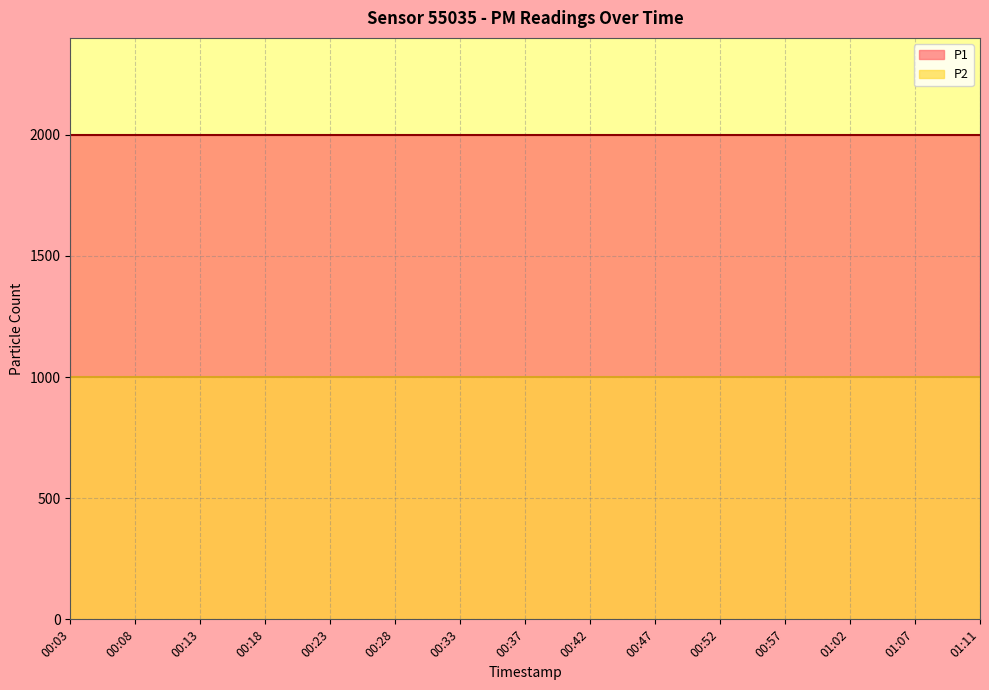

Which series has the largest total across all categories?

P1